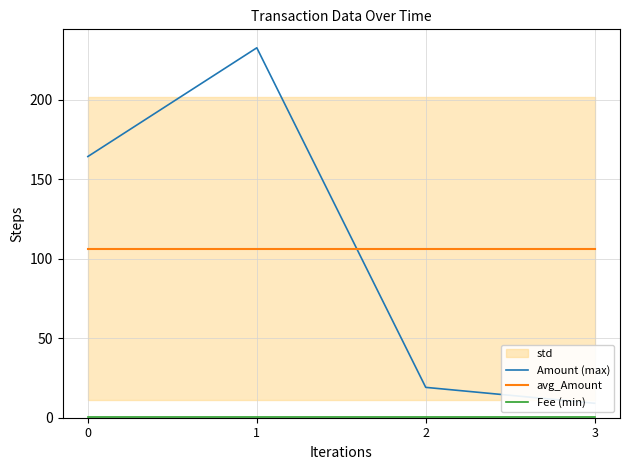

Does the chart have visible grid lines?

Yes